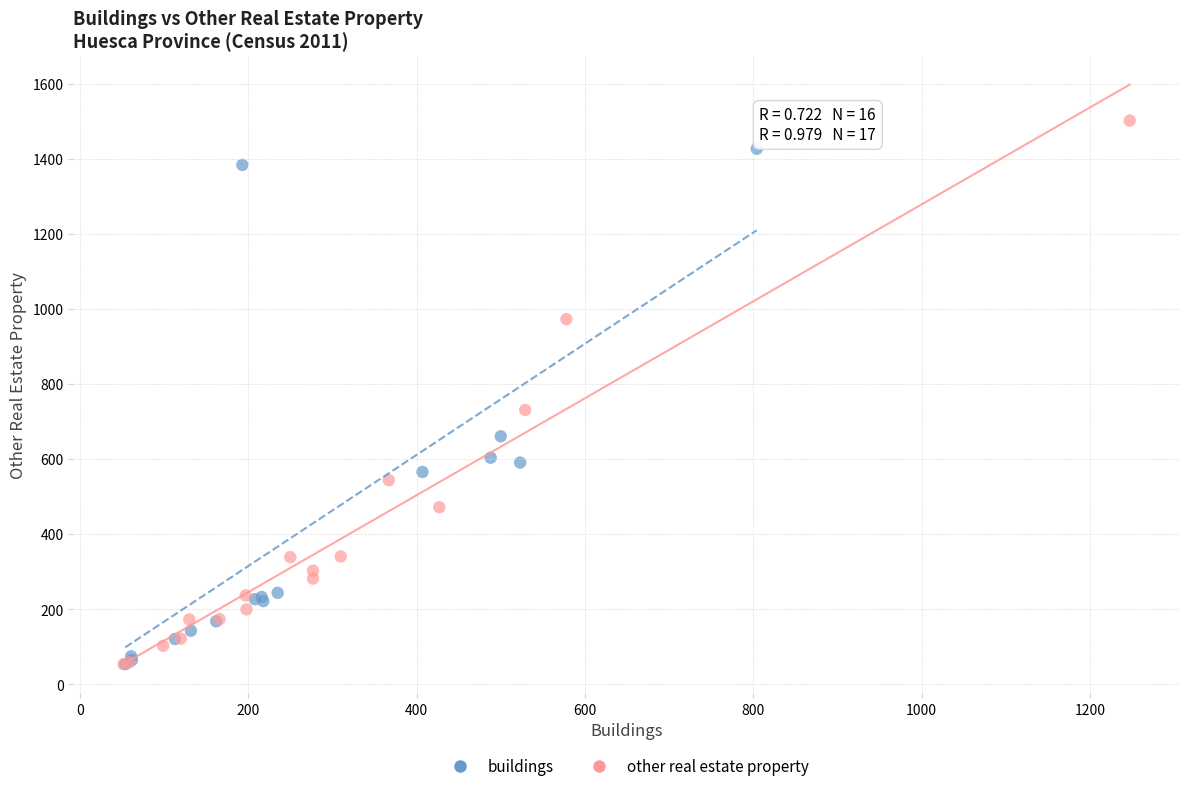

Which series has the widest spread of Y values?

other real estate property